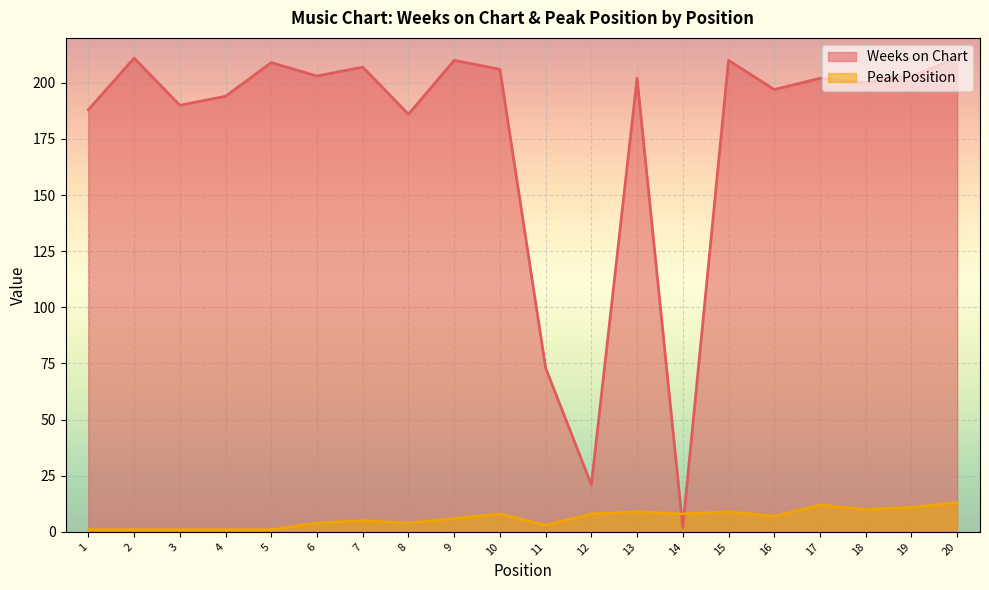

True or false: Weeks on Chart and Peak Position intersect in this chart.

True